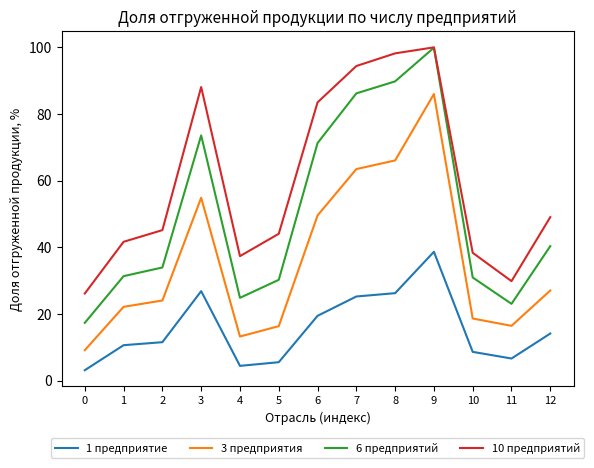

True or false: 6 предприятий has a value of 31.0 at 10.

True